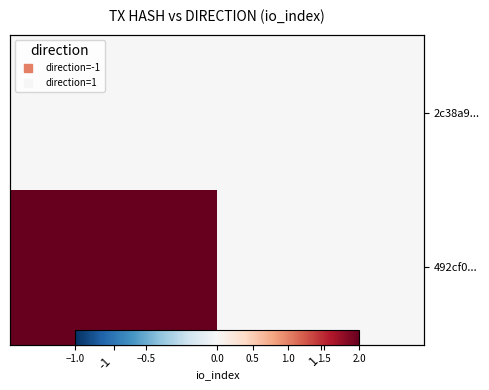

The value of 2c38a9... at -1 is 0. True or false?

True